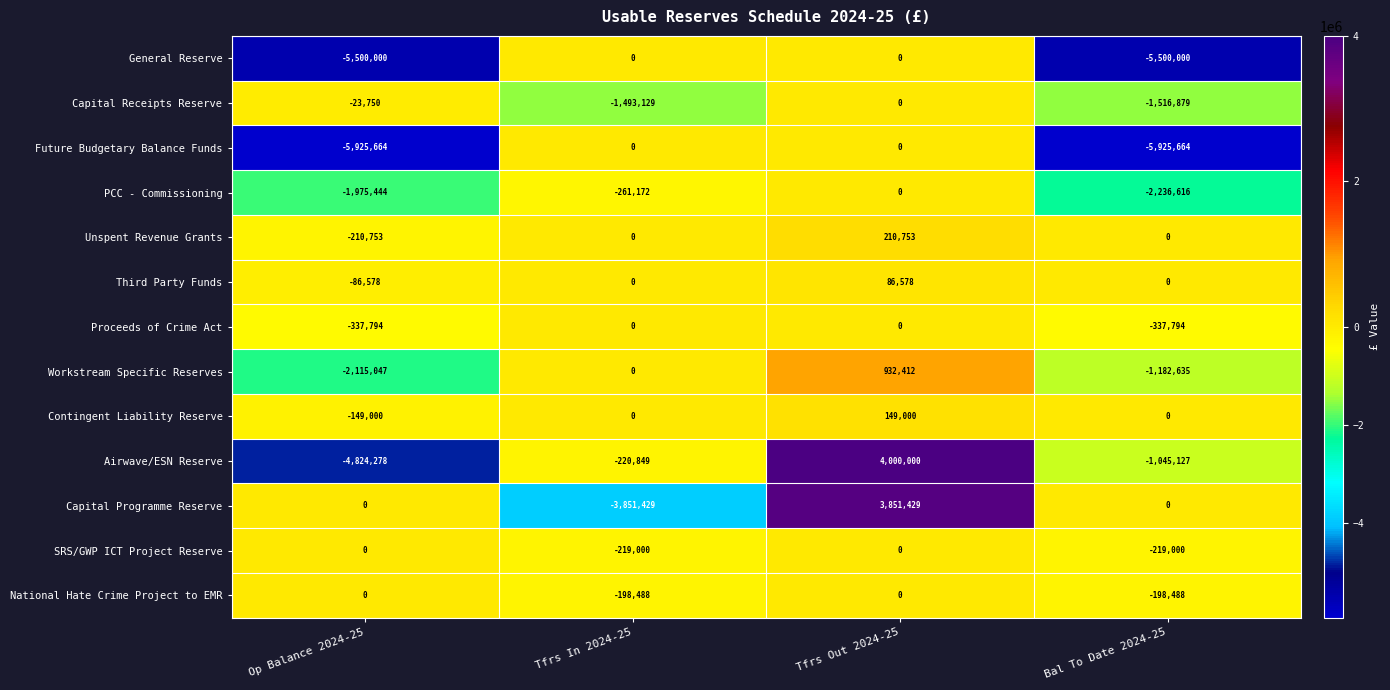

Count the number of data series in this chart.

13